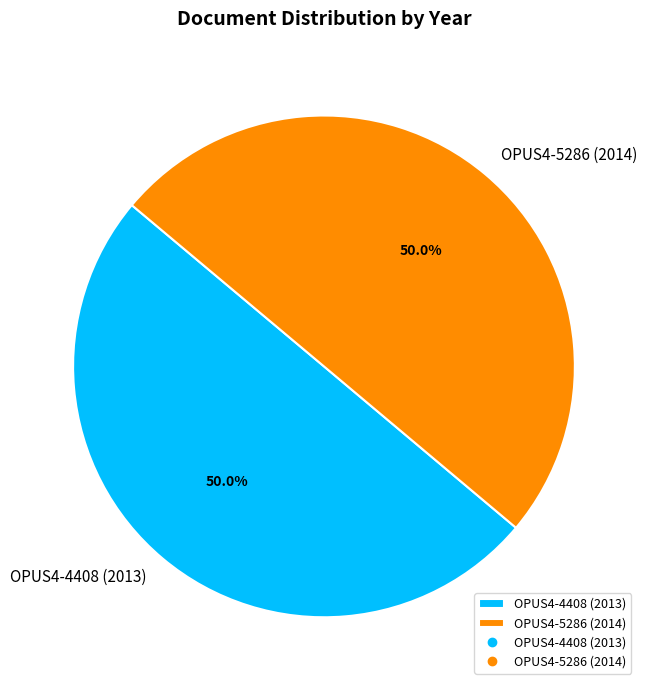

What is the ratio of the value at OPUS4-5286 (2014) to the value at OPUS4-4408 (2013)?

1.0